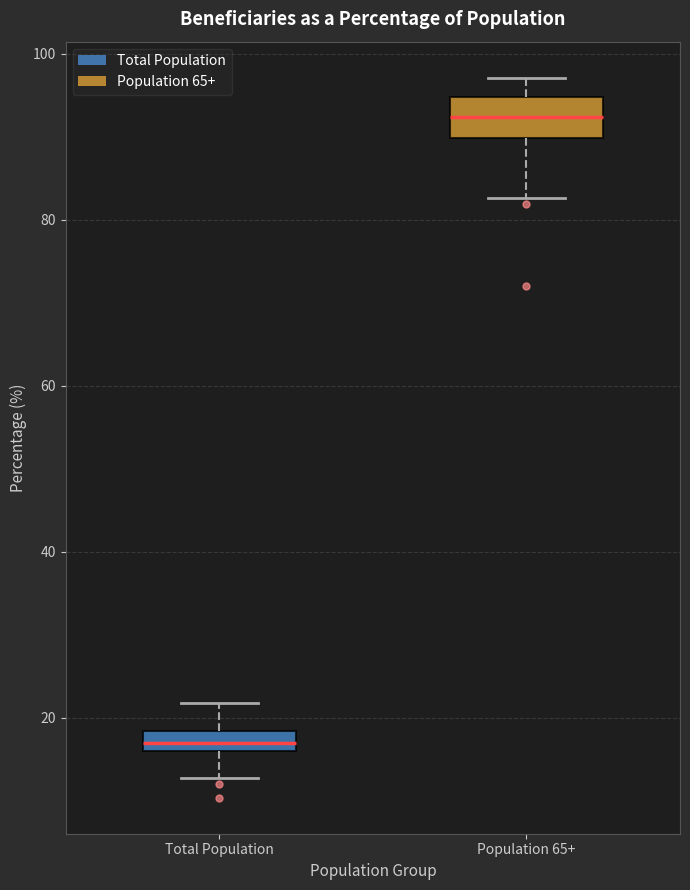

Which box's median line is the highest?

Population 65+